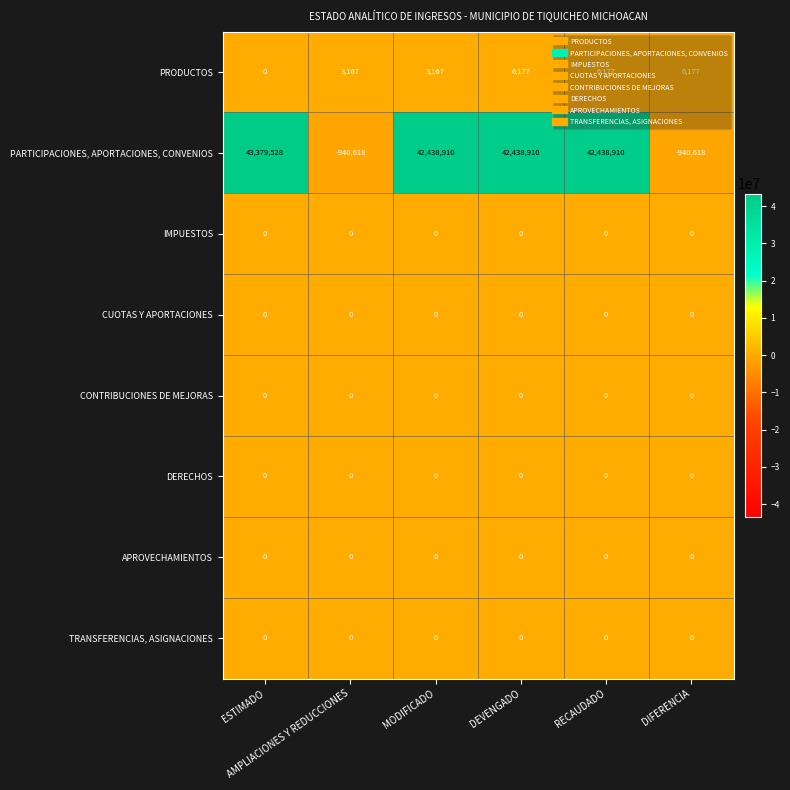

What is the greatest value displayed?

43379528